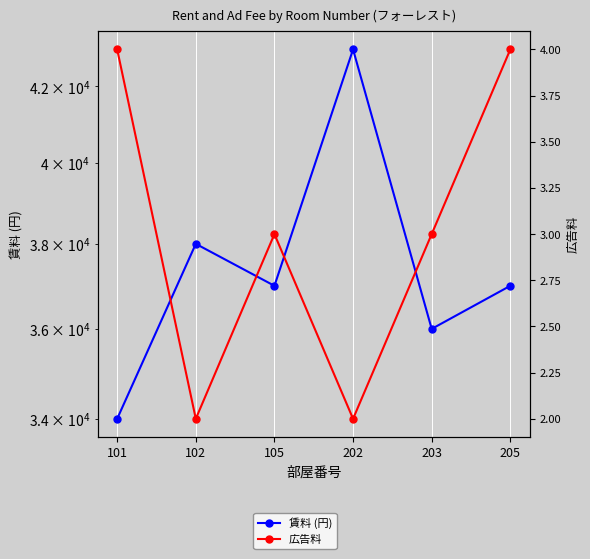

How many data points in 広告料 are above 3?

2